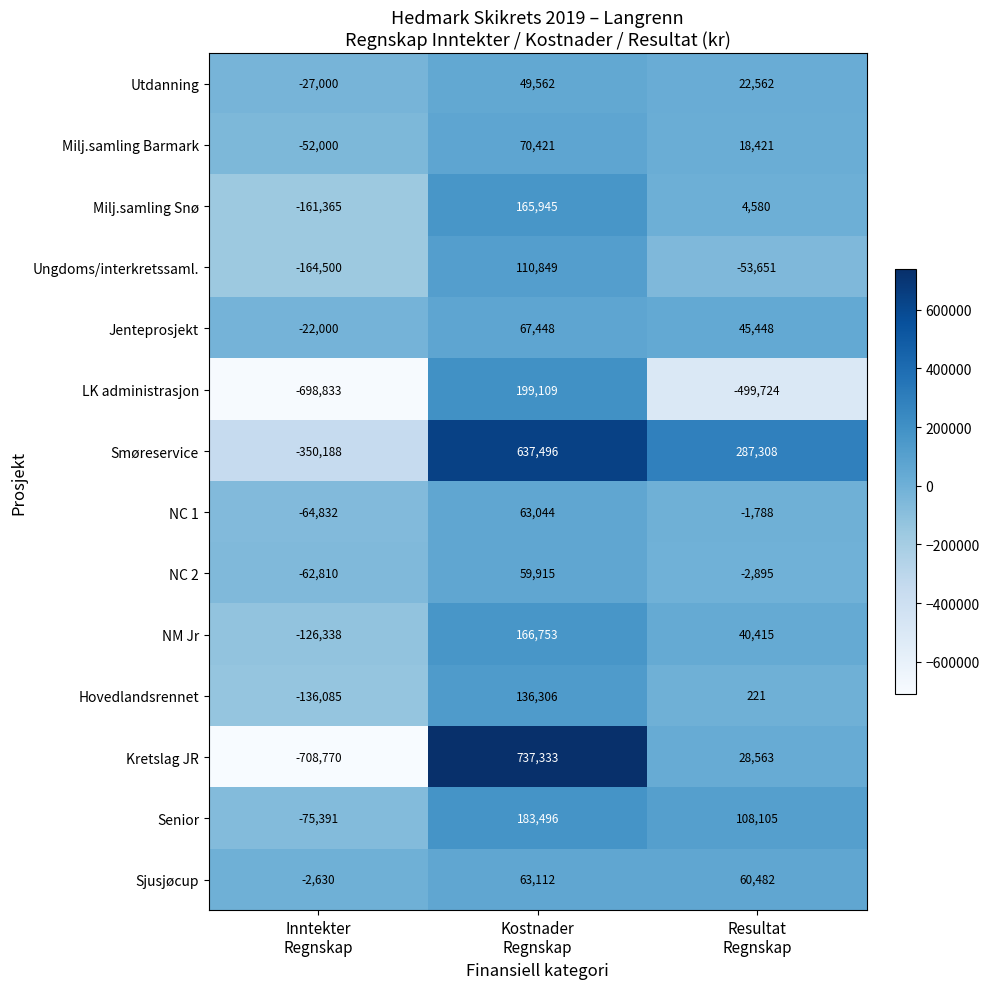

What is the maximum value for Smøreservice?

637496